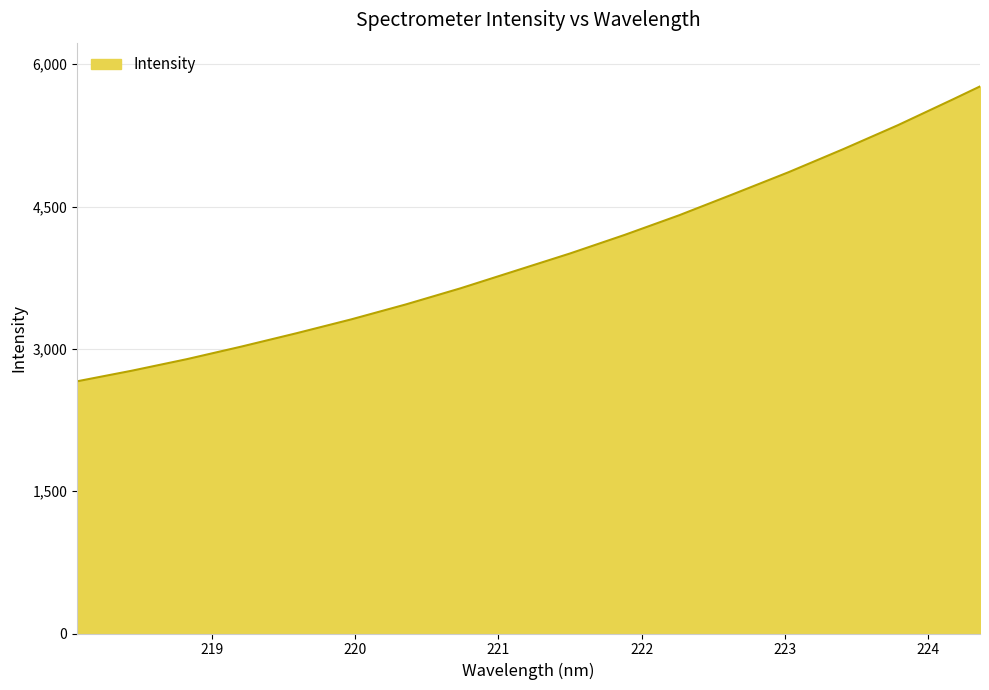

What is the difference between the maximum and minimum values?

3108.0